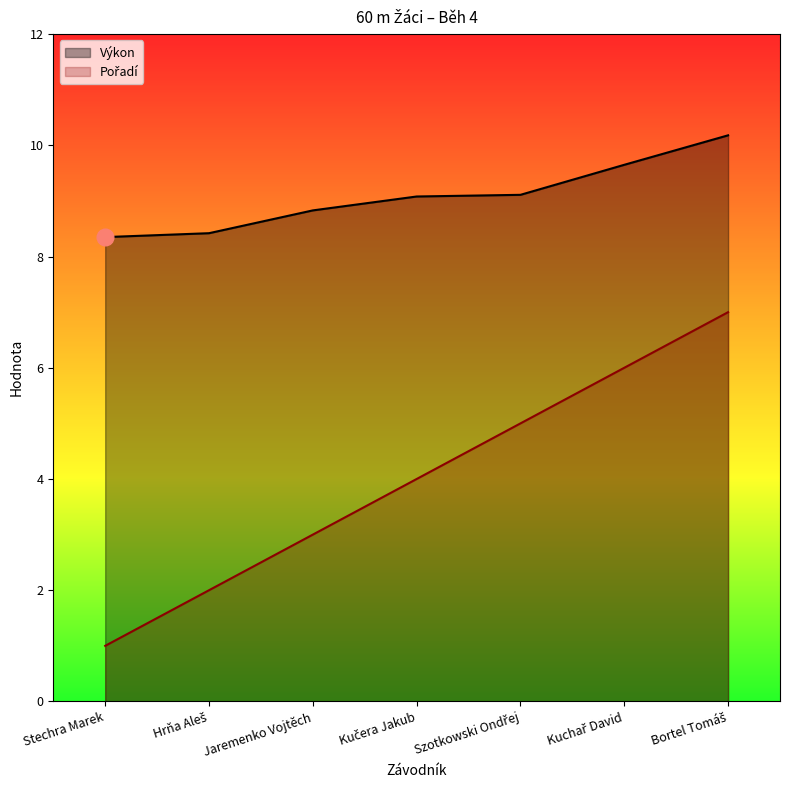

What is the approximate value of Výkon at Bortel Tomáš?

10.2